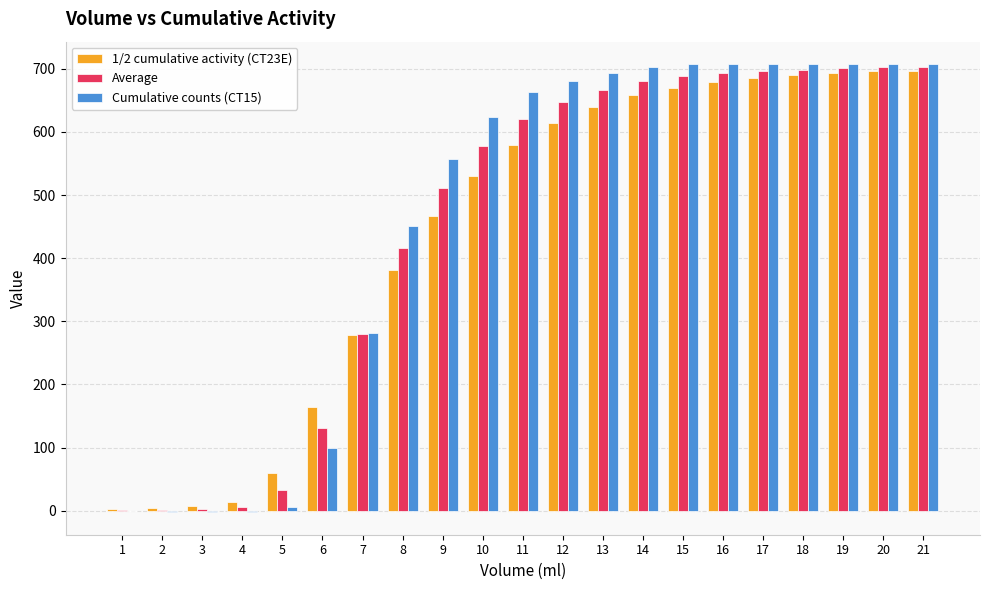

What is the maximum value shown in the chart?

707.4